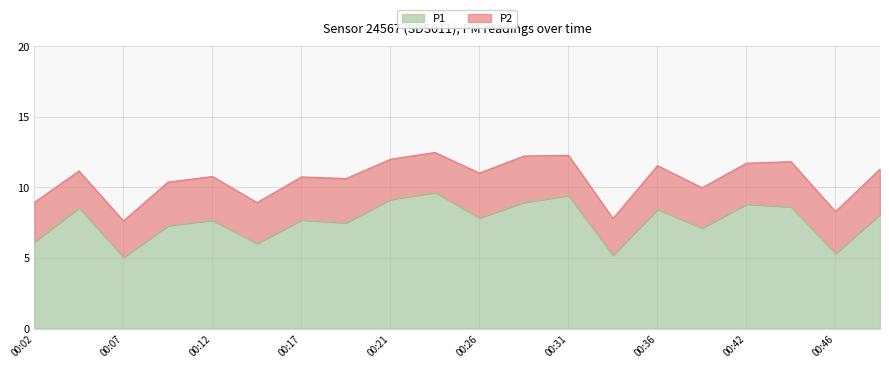

What is the total value across all series at 00:26?

11.0